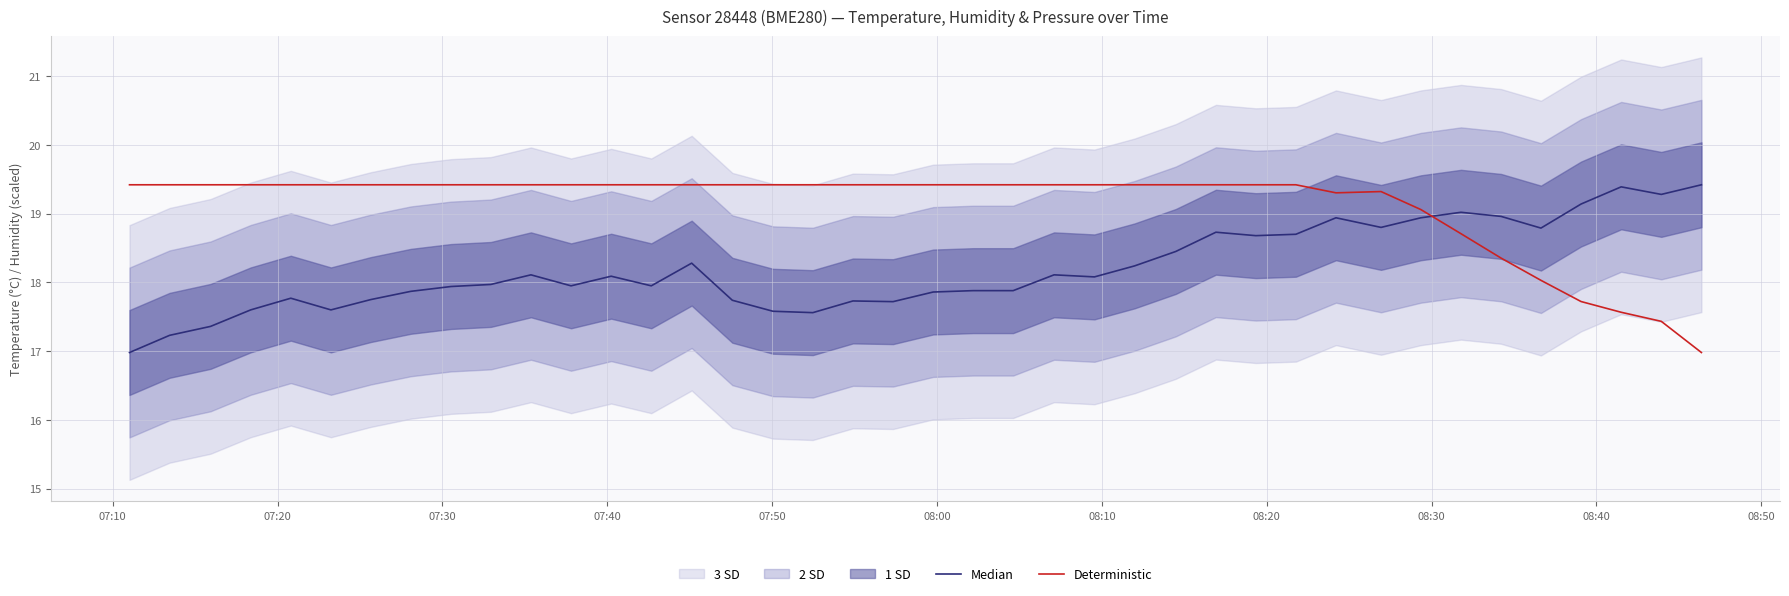

What is the highest value of the Deterministic series?

19.4